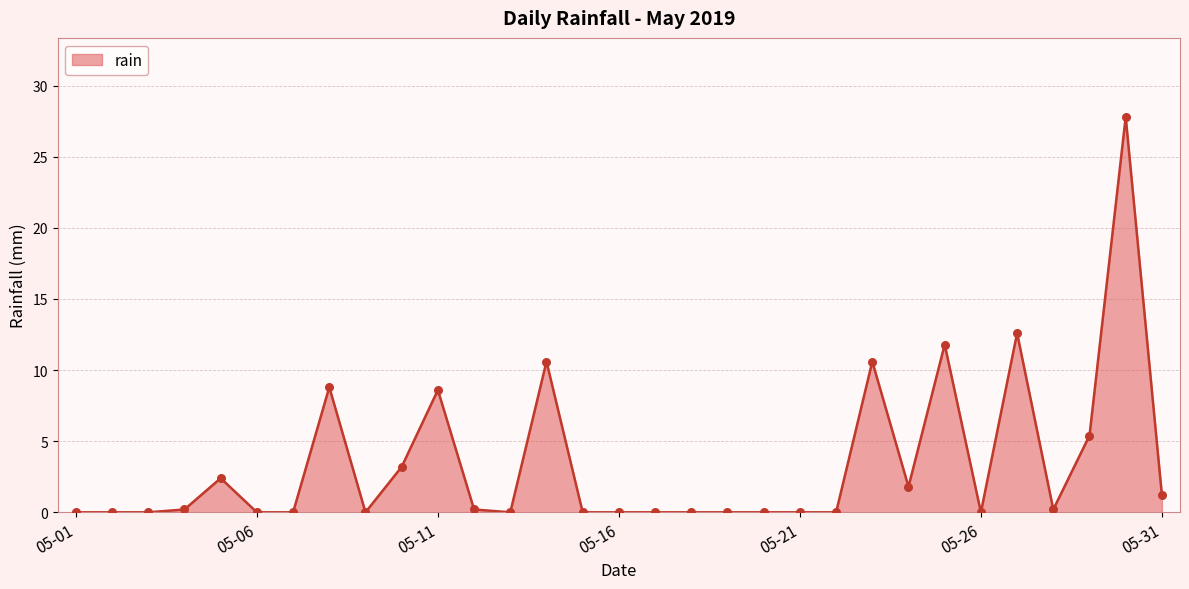

What is the difference between the maximum and minimum values?

27.8